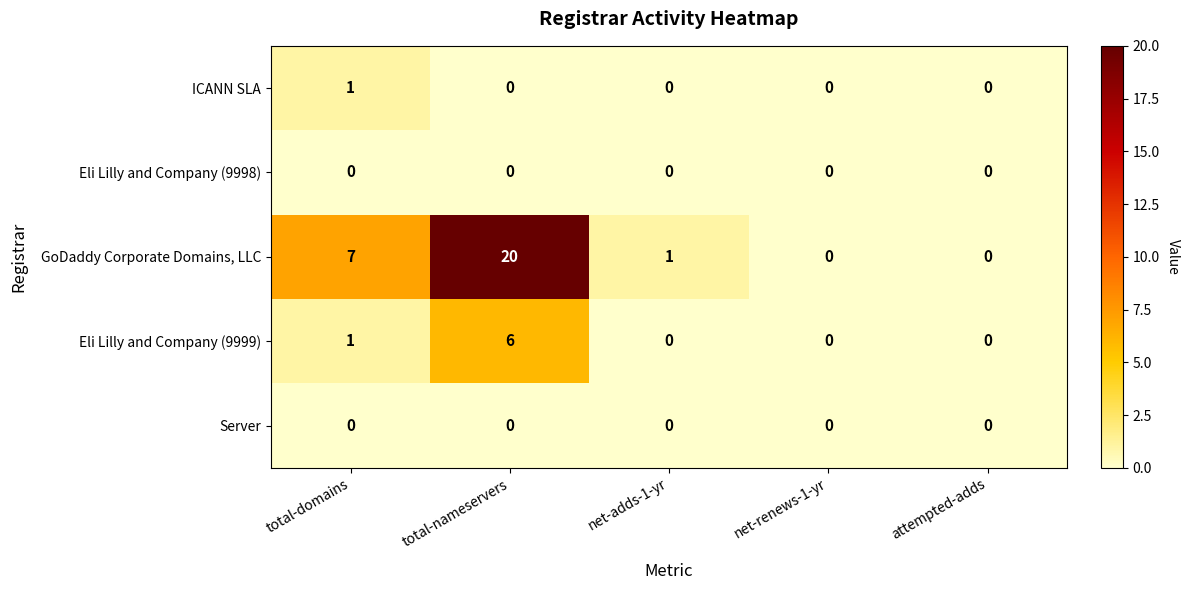

Which series has the largest total across all categories?

GoDaddy Corporate Domains, LLC